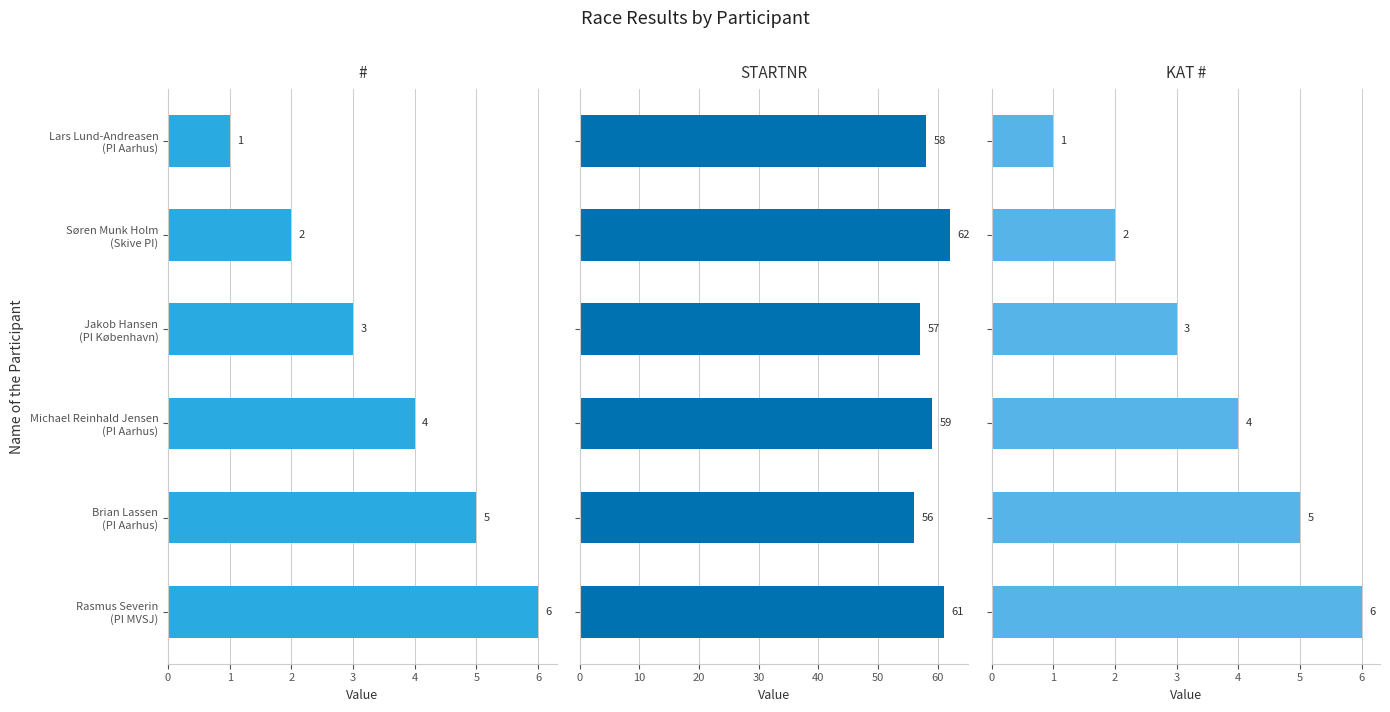

What are all the series names shown in the legend?

#, STARTNR, KAT #